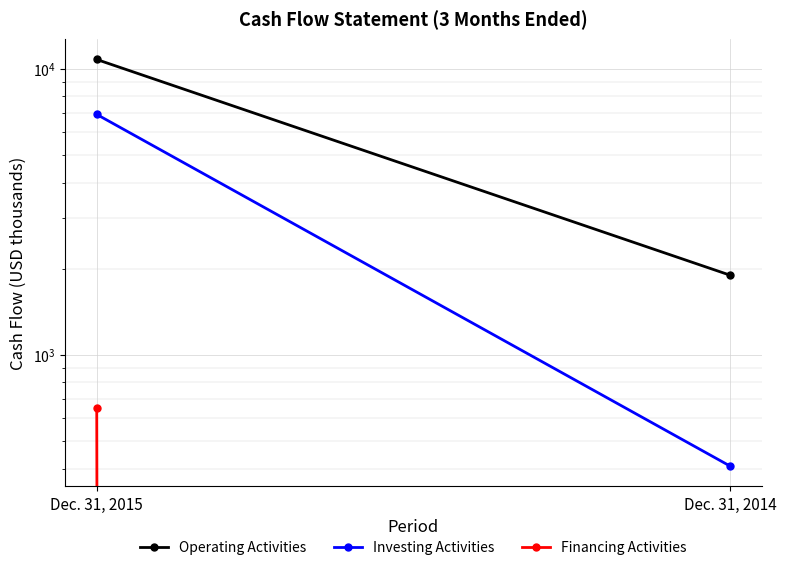

True or false: Investing Activities has a value of 408 at Dec. 31, 2014.

True